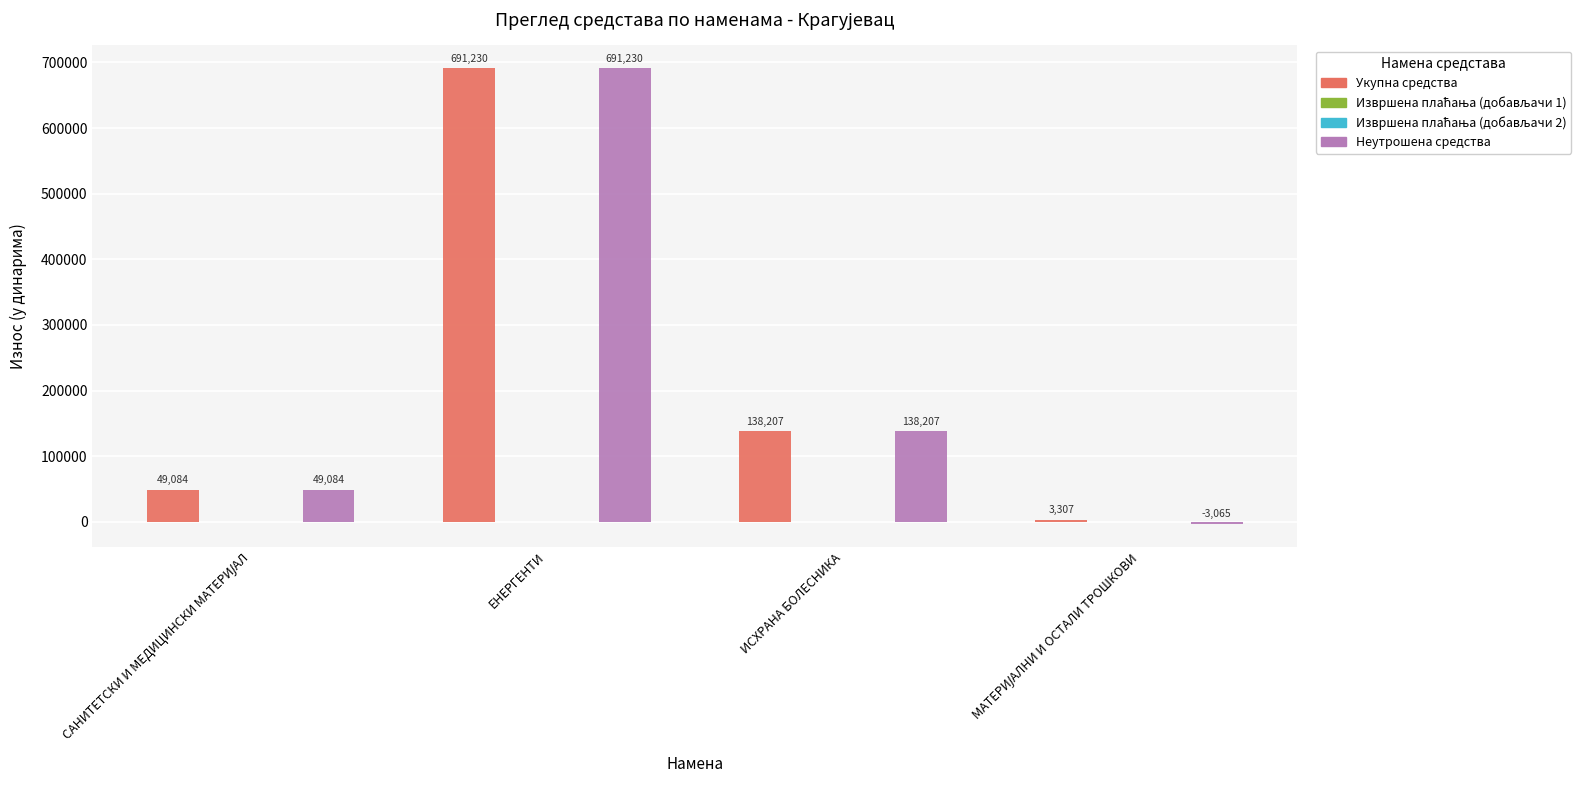

What is the approximate value of Укупна средства at ИСХРАНА БОЛЕСНИКА?

138206.9